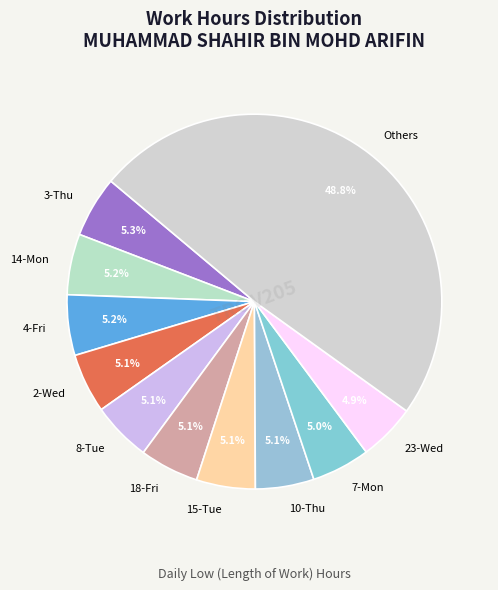

Which slice is the largest?

Others